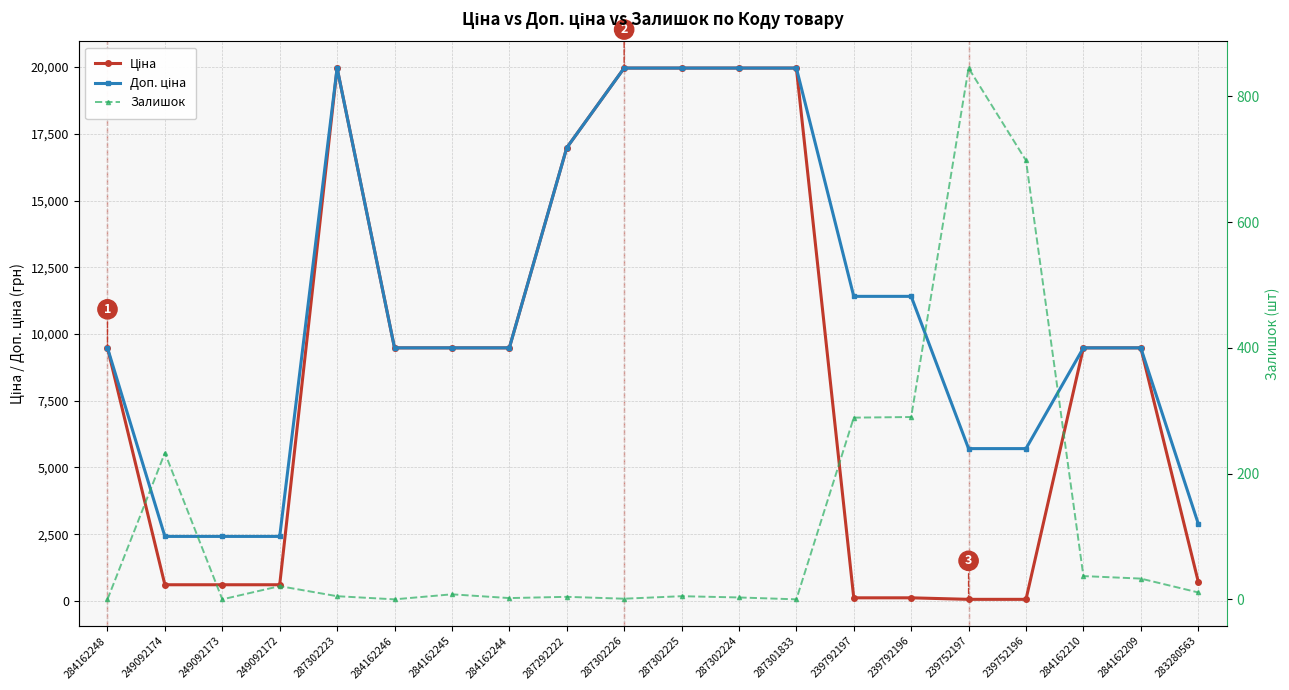

What is the spread (max minus min) of values at 249092172?

2393.8